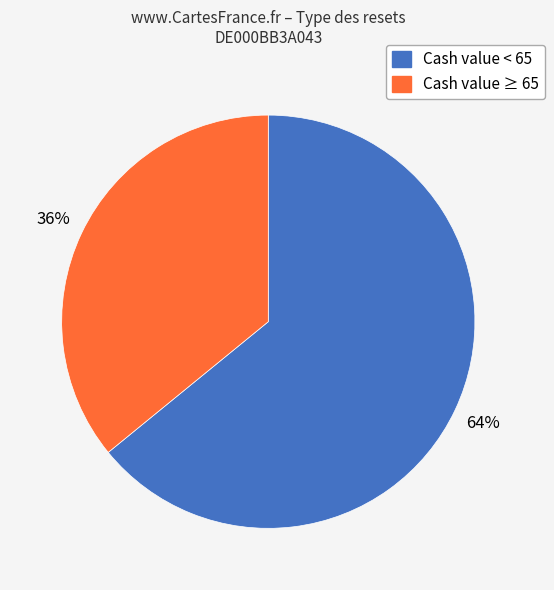

To the nearest percent, what is the difference between the largest and smallest slice percentages?

28%